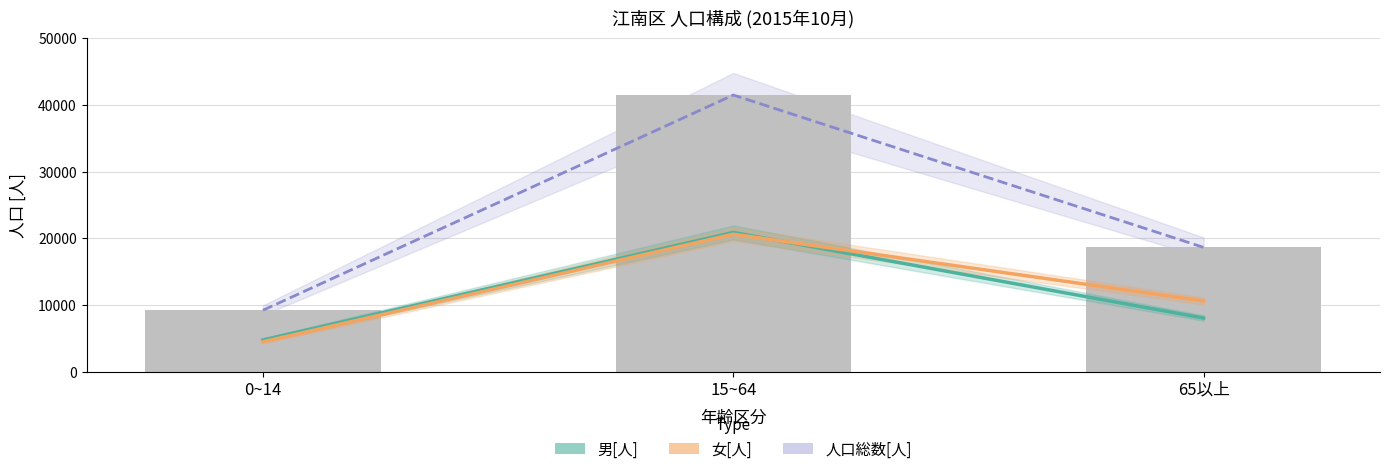

What is the label of the 2nd bar from the right?

15~64